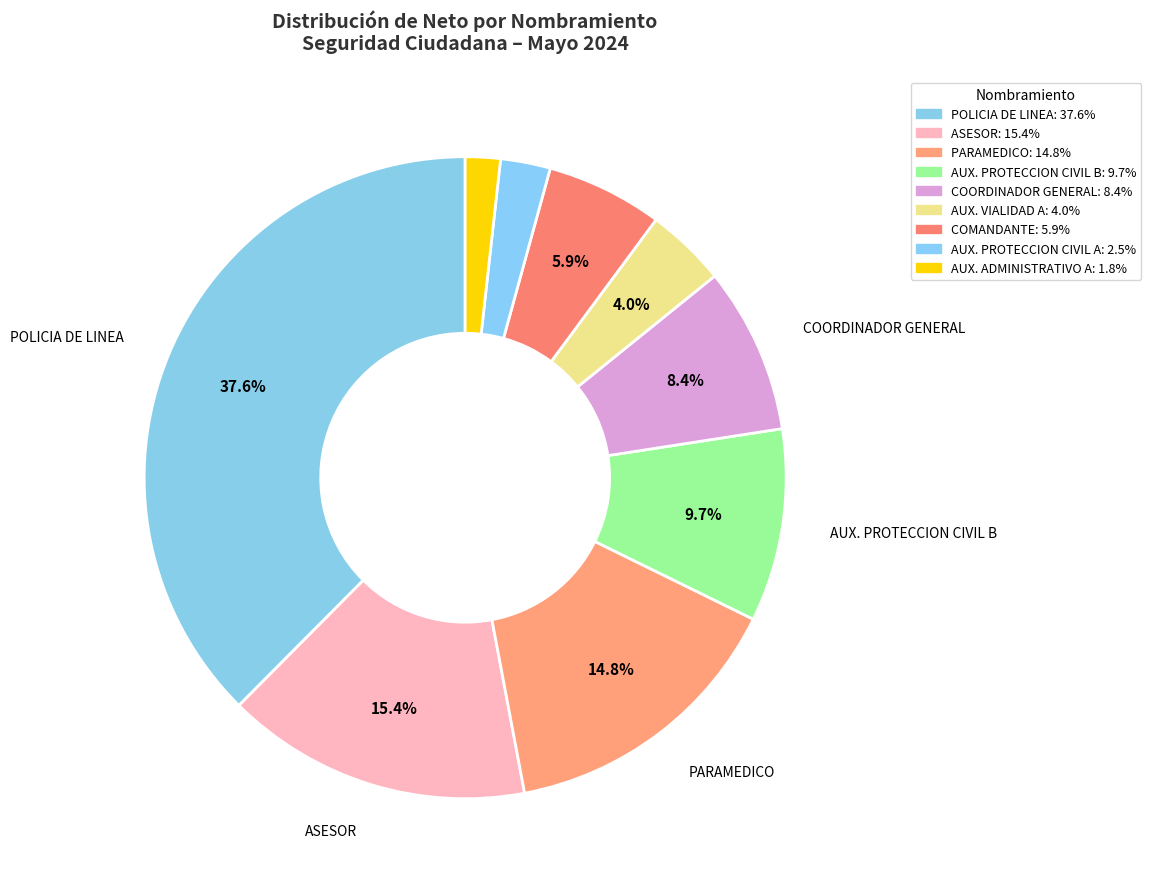

Count the number of slices in the pie.

9